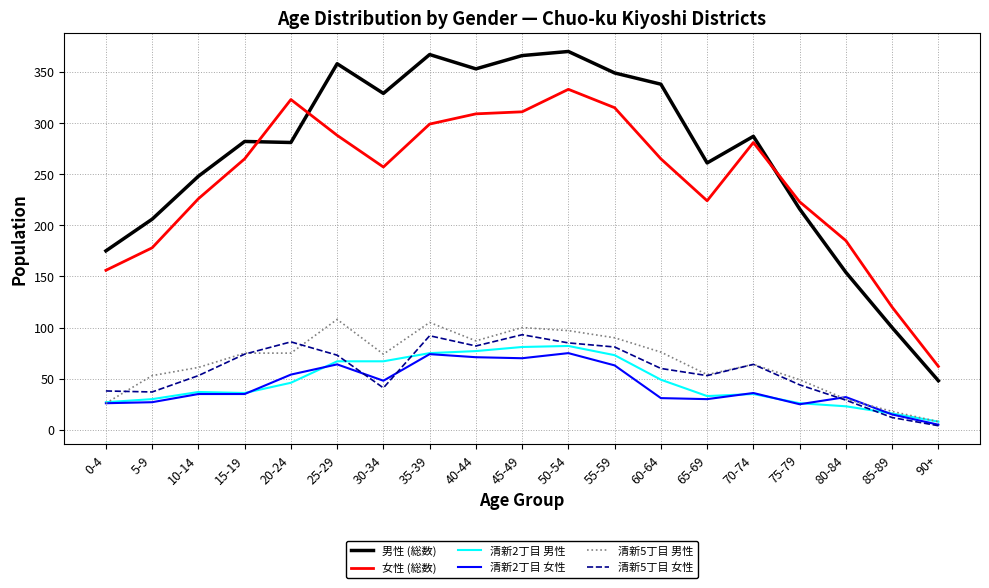

Is the value of 清新5丁目 男性 at 65-69 greater than the value of 清新2丁目 女性 at 40-44?

No